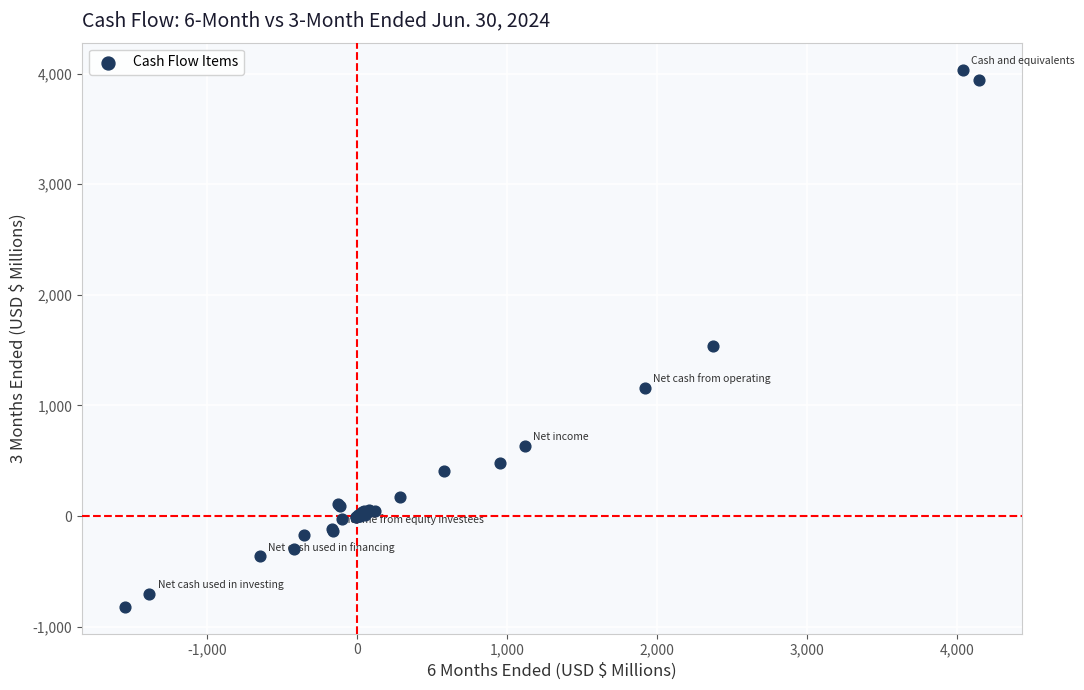

What Y value in the scatter plot is closest to 1608?

1541